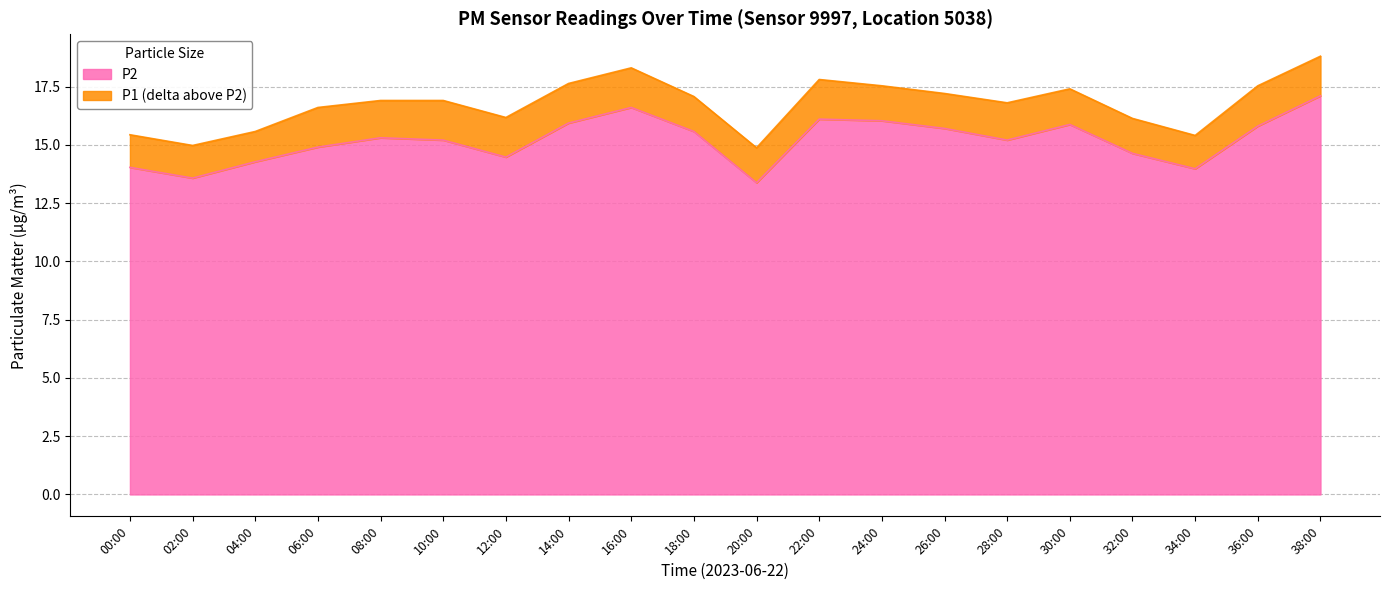

The P2 series shows 5.0 at 36:00. True or false?

False